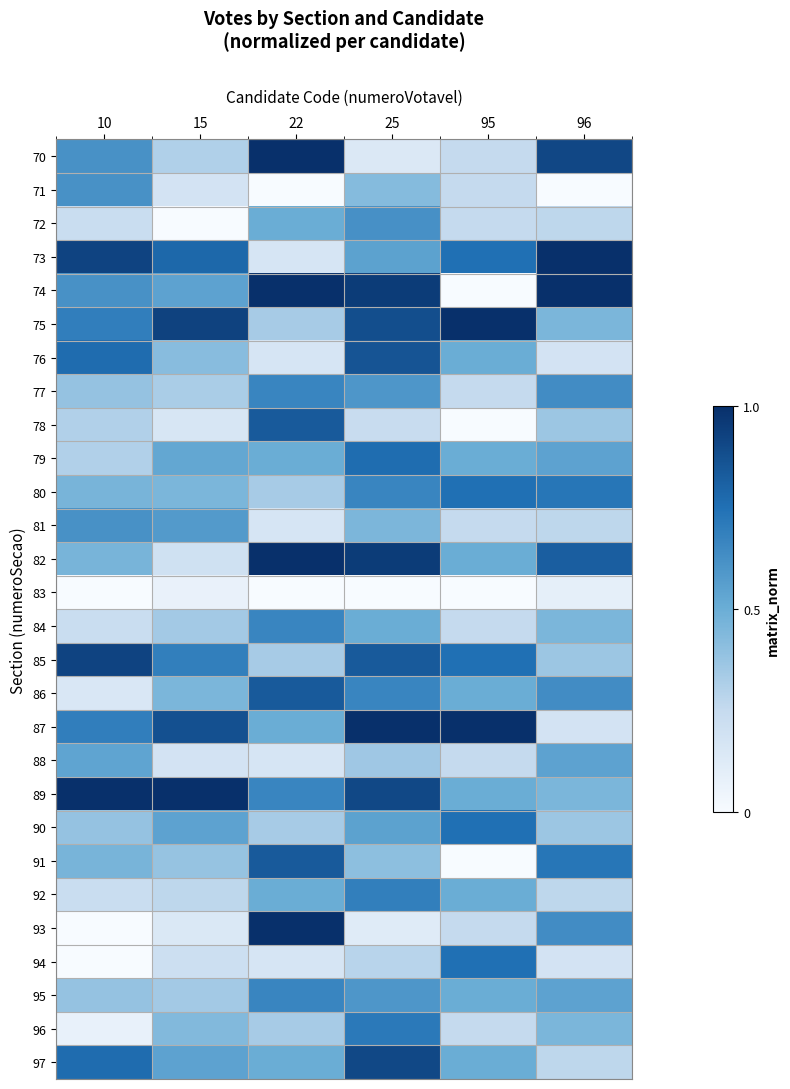

Reading left to right, list all the values displayed in this chart.

70: 10=0.6	15=0.3	22=1.0	25=0.1	95=0.2	96=0.9
71: 10=0.6	15=0.2	22=0.0	25=0.4	95=0.2	96=0.0
72: 10=0.2	15=0.0	22=0.5	25=0.6	95=0.2	96=0.3
73: 10=0.9	15=0.8	22=0.2	25=0.5	95=0.8	96=1.0
74: 10=0.6	15=0.5	22=1.0	25=1.0	95=0.0	96=1.0
75: 10=0.7	15=0.9	22=0.3	25=0.9	95=1.0	96=0.5
76: 10=0.8	15=0.4	22=0.2	25=0.9	95=0.5	96=0.2
77: 10=0.4	15=0.3	22=0.7	25=0.6	95=0.2	96=0.6
78: 10=0.3	15=0.2	22=0.8	25=0.2	95=0.0	96=0.4
79: 10=0.3	15=0.5	22=0.5	25=0.8	95=0.5	96=0.5
80: 10=0.5	15=0.5	22=0.3	25=0.7	95=0.8	96=0.7
81: 10=0.6	15=0.6	22=0.2	25=0.5	95=0.2	96=0.3
82: 10=0.5	15=0.2	22=1.0	25=1.0	95=0.5	96=0.8
83: 10=0.0	15=0.1	22=0.0	25=0.0	95=0.0	96=0.1
84: 10=0.2	15=0.3	22=0.7	25=0.5	95=0.2	96=0.5
85: 10=0.9	15=0.7	22=0.3	25=0.8	95=0.8	96=0.4
86: 10=0.2	15=0.5	22=0.8	25=0.7	95=0.5	96=0.6
87: 10=0.7	15=0.9	22=0.5	25=1.0	95=1.0	96=0.2
88: 10=0.5	15=0.2	22=0.2	25=0.4	95=0.2	96=0.5
89: 10=1.0	15=1.0	22=0.7	25=0.9	95=0.5	96=0.5
90: 10=0.4	15=0.5	22=0.3	25=0.5	95=0.8	96=0.4
91: 10=0.5	15=0.4	22=0.8	25=0.4	95=0.0	96=0.7
92: 10=0.2	15=0.3	22=0.5	25=0.7	95=0.5	96=0.3
93: 10=0.0	15=0.1	22=1.0	25=0.1	95=0.2	96=0.6
94: 10=0.0	15=0.2	22=0.2	25=0.3	95=0.8	96=0.2
95: 10=0.4	15=0.3	22=0.7	25=0.6	95=0.5	96=0.5
96: 10=0.1	15=0.4	22=0.3	25=0.7	95=0.2	96=0.5
97: 10=0.8	15=0.5	22=0.5	25=0.9	95=0.5	96=0.3